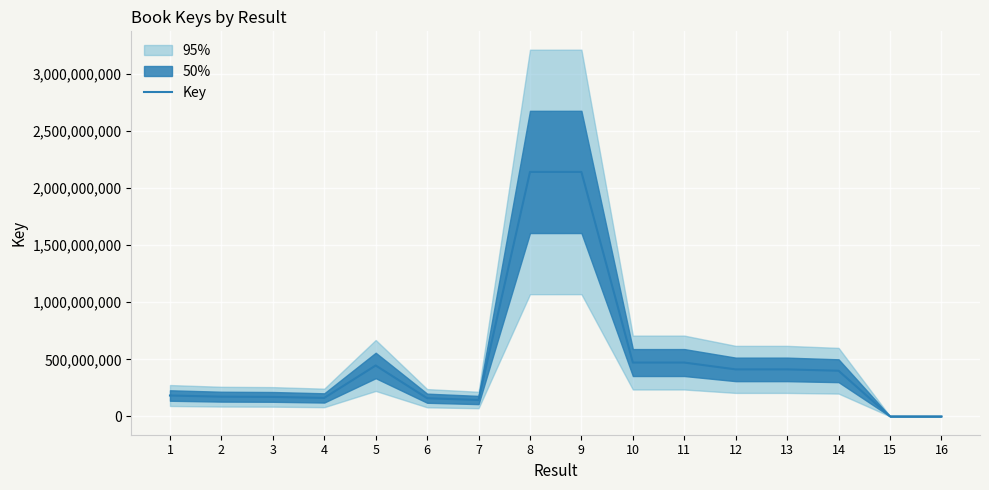

At which category does the chart reach its minimum across all series?

16